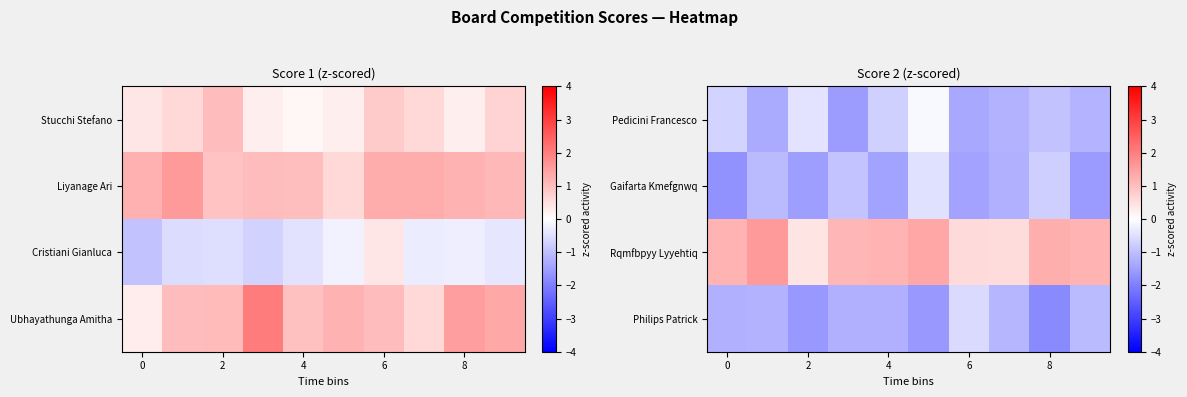

What is the difference between the Gaifarta Kmefgnwq values at 6 and 4?

0.1